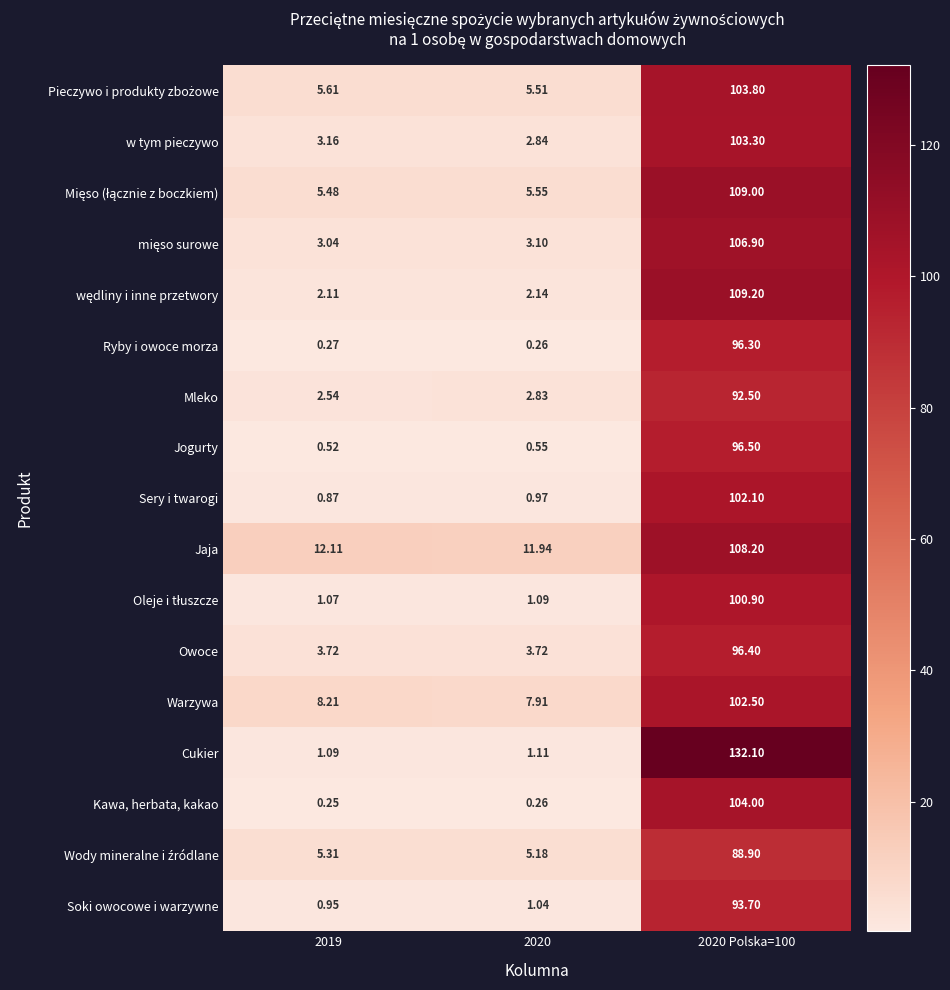

Which series has the largest total across all categories?

Cukier